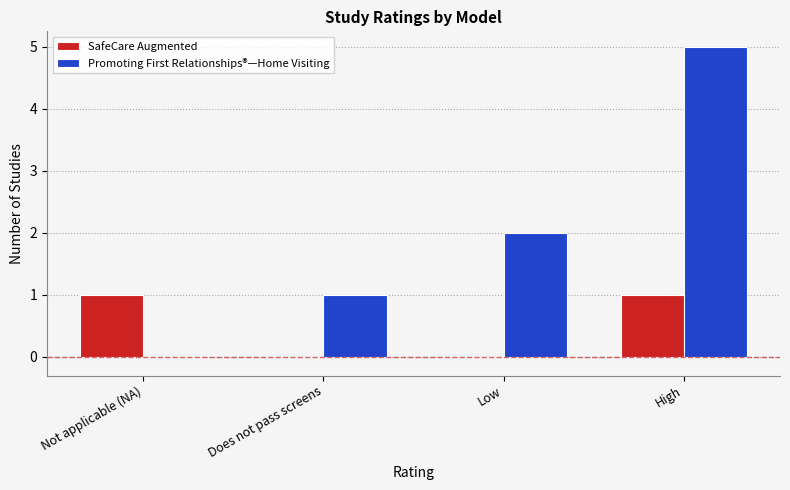

Which label corresponds to the largest value in the chart?

High